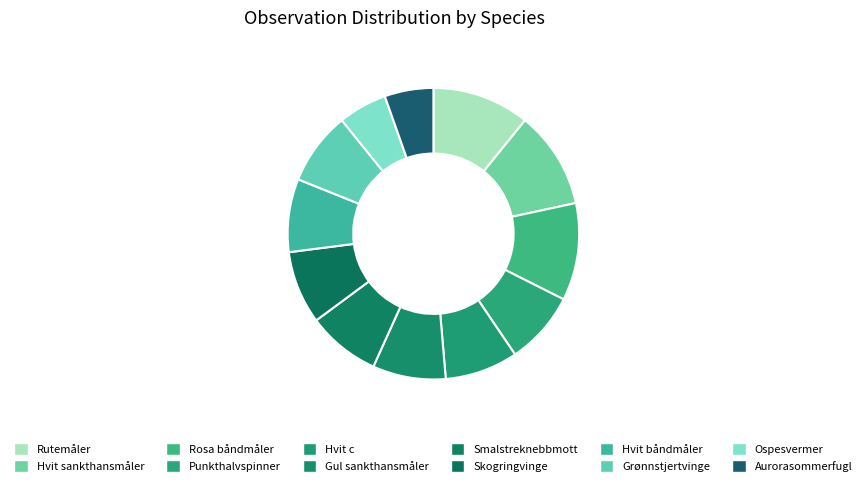

To the nearest percent, what is the difference between the largest and smallest slice percentages?

5%